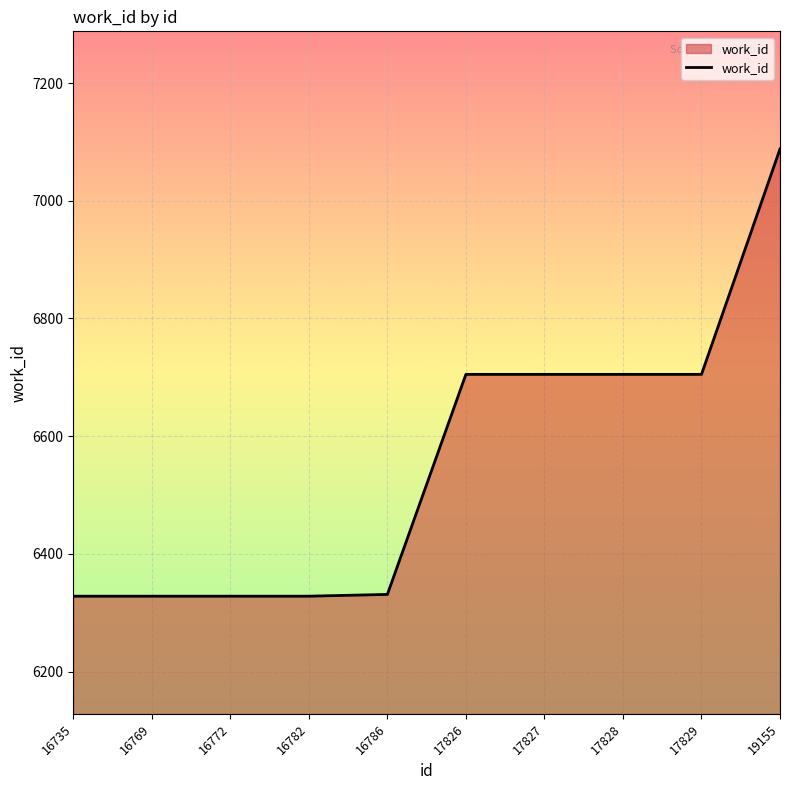

Is it true that the value at 16769 is 3541?

False